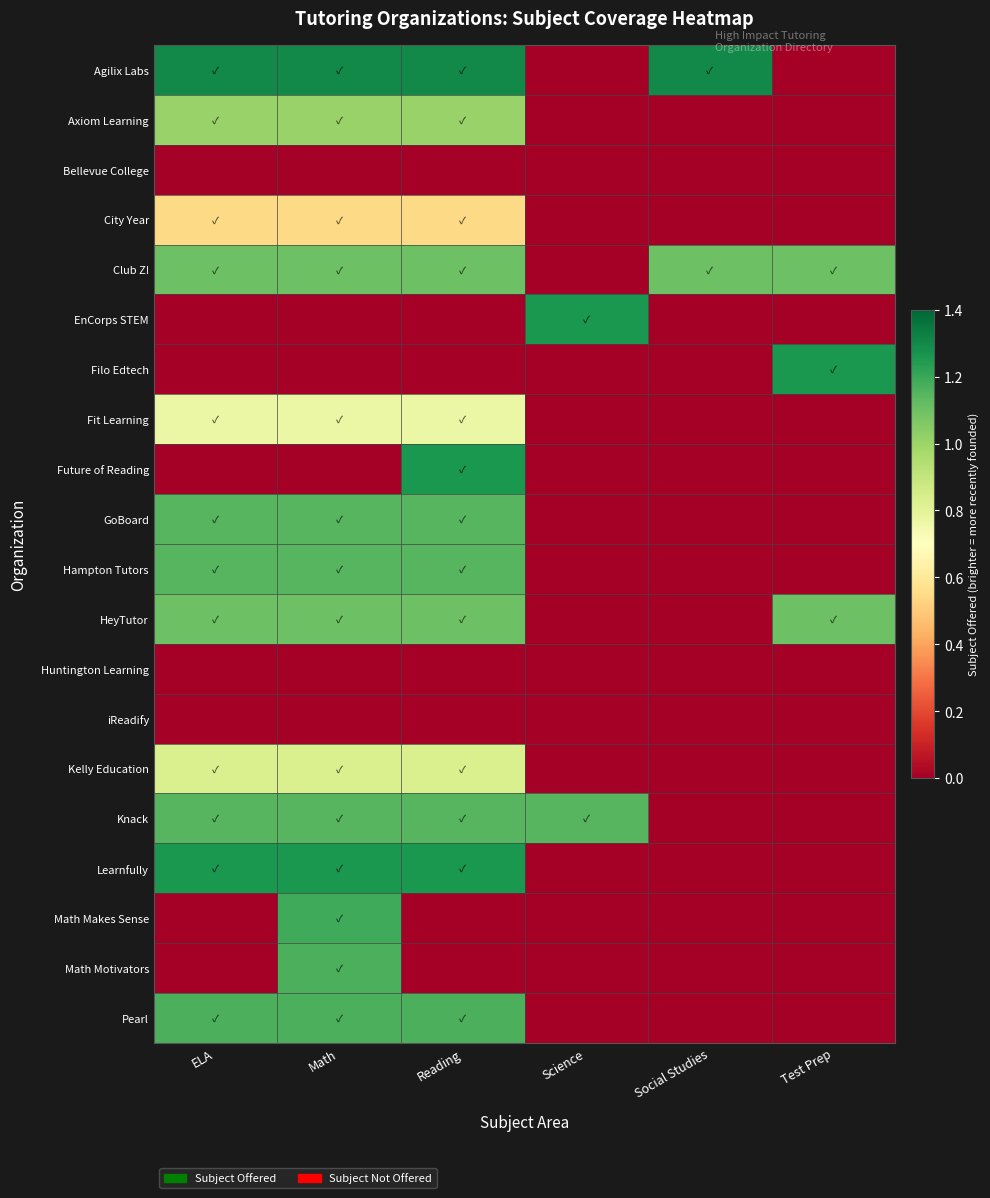

At Math, list the series in order from largest to smallest.

Agilix Labs, Learnfully, Math Makes Sense, Math Motivators, Pearl, GoBoard, Hampton Tutors, Knack, Club Z!, HeyTutor, Axiom Learning, Kelly Education, Fit Learning, City Year, Bellevue College, EnCorps STEM, Filo Edtech, Future of Reading, Huntington Learning, iReadify